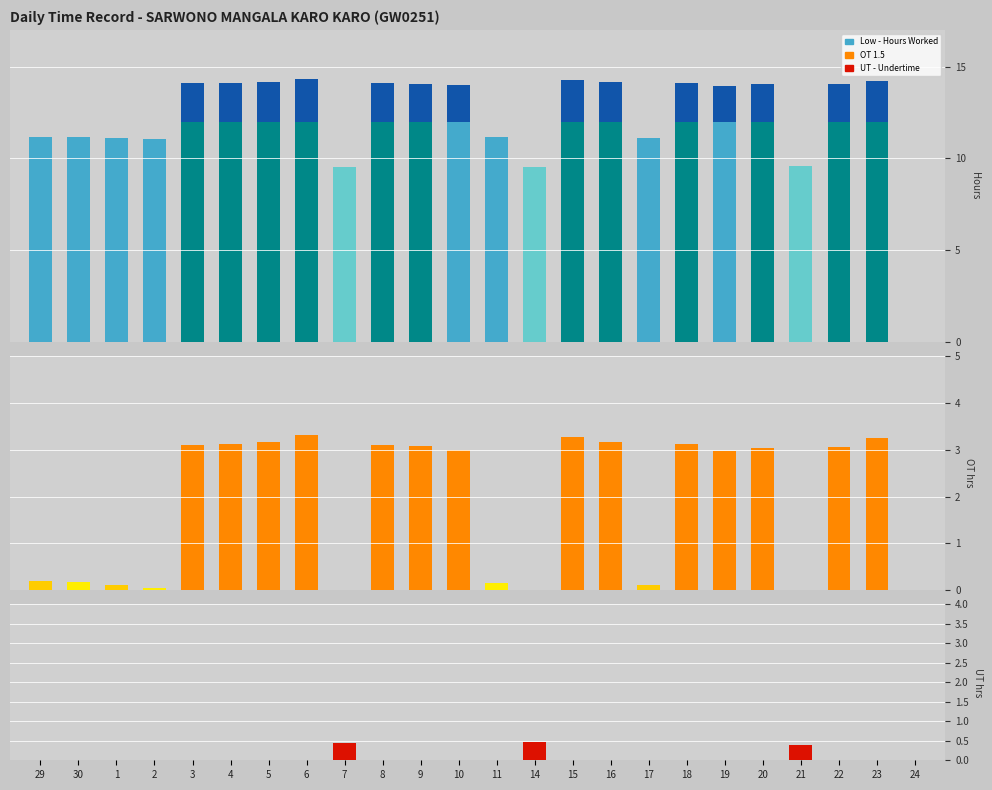

How many values in UT are above zero?

3